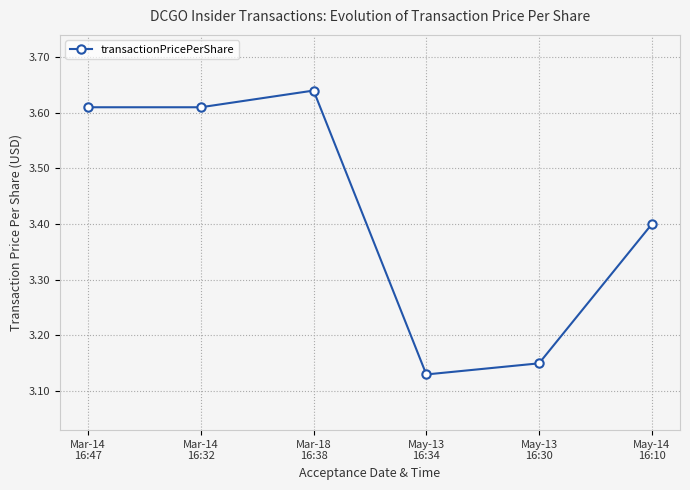

What is the label of the 1st point from the right?

May-14
16:10